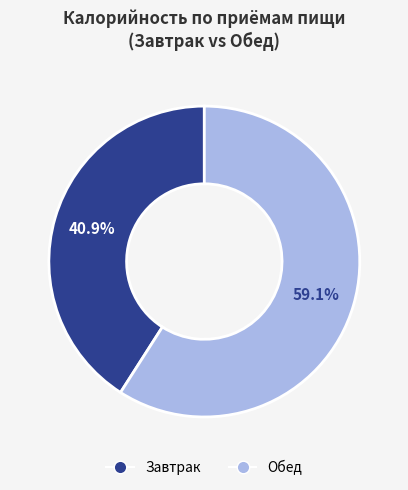

To the nearest percent, what is the difference between the largest and smallest slice percentages?

18%